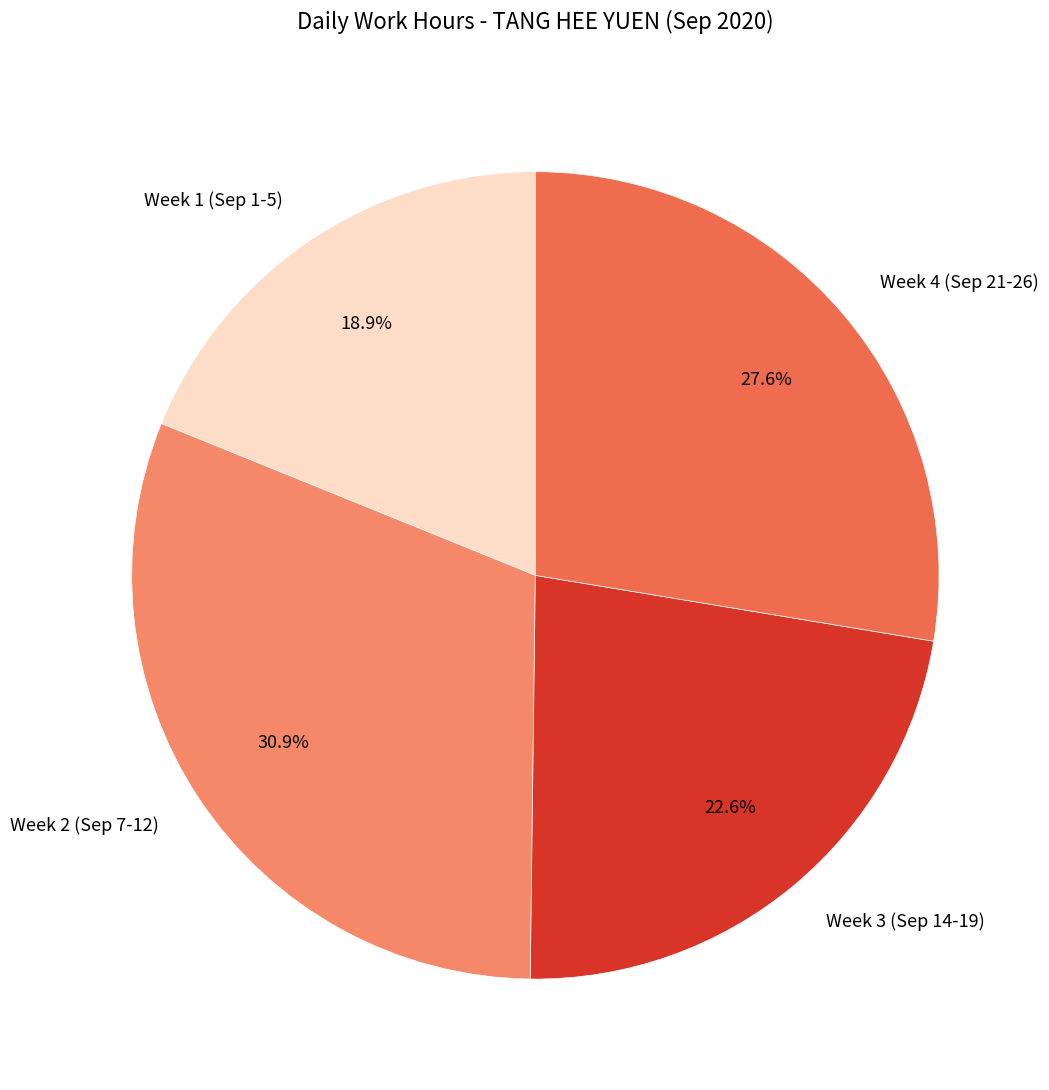

Which category has the smallest portion of the pie?

Week 1 (Sep 1-5)